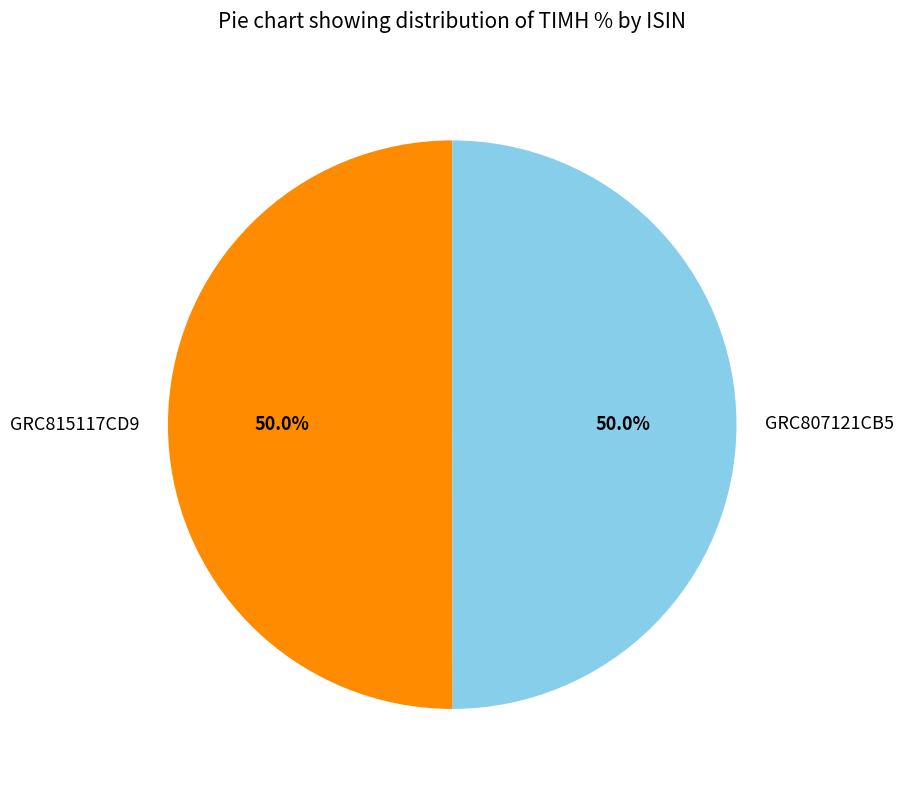

What is the ratio of the value at GRC807121CB5 to the value at GRC815117CD9?

1.0